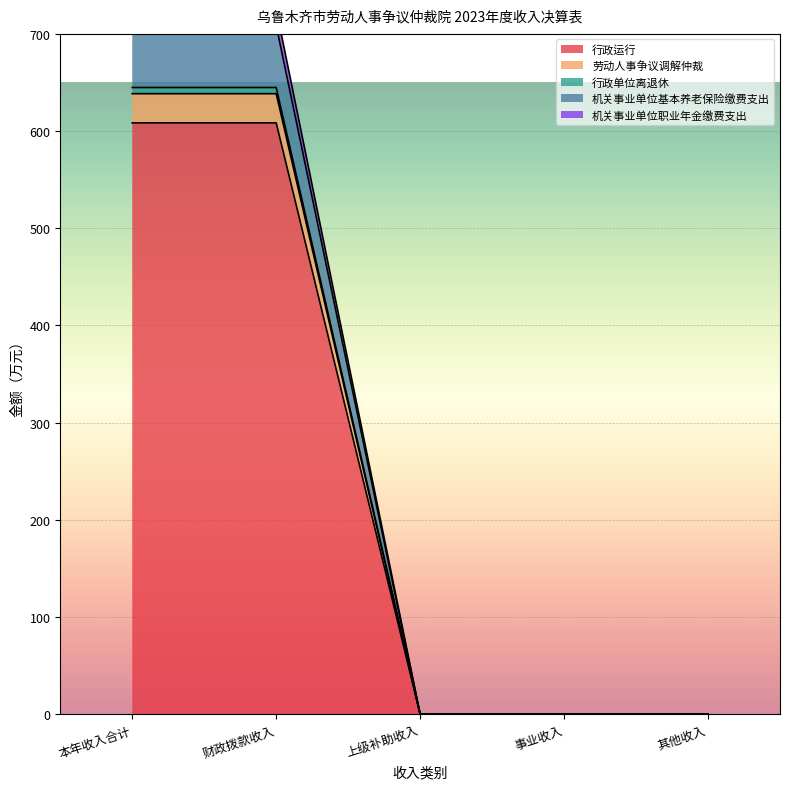

Which category has the lowest value in the 机关事业单位基本养老保险缴费支出 series?

上级补助收入